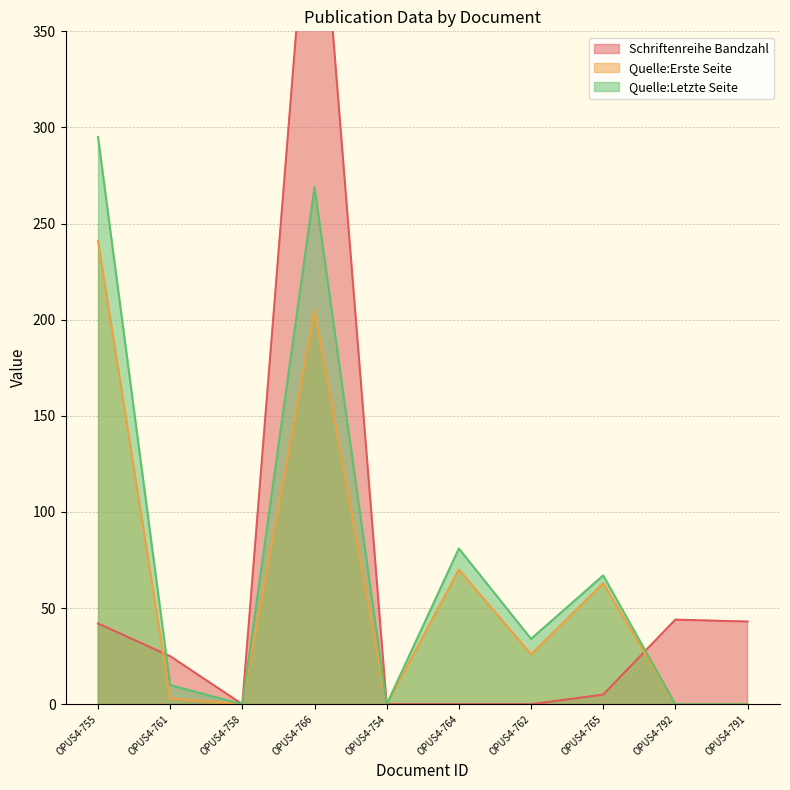

At which label does Quelle:Letzte Seite reach its peak?

OPUS4-755